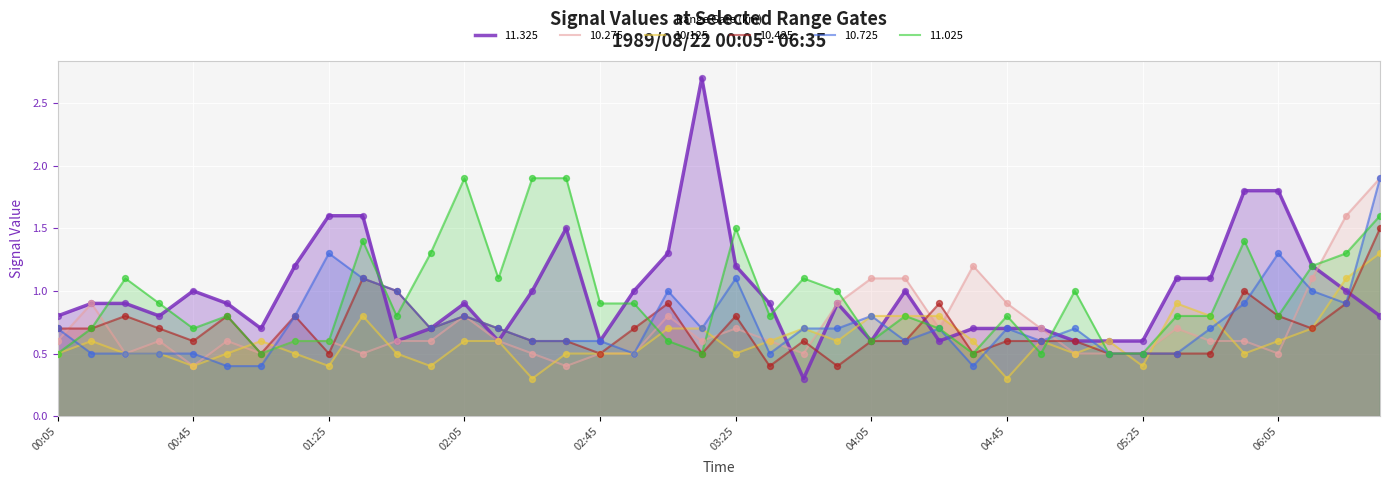

What is the total value across all series at 1989/08/22 03:45?

3.9